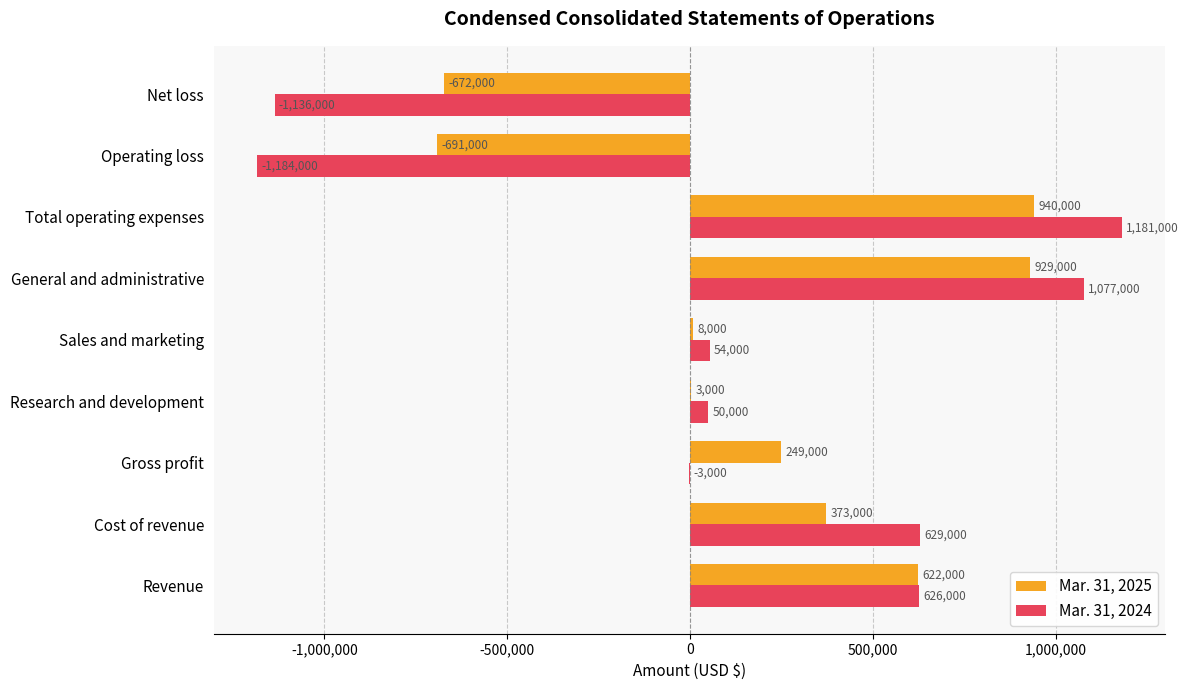

What value does the Mar. 31, 2024 series have at General and administrative, to the nearest 100?

1077000